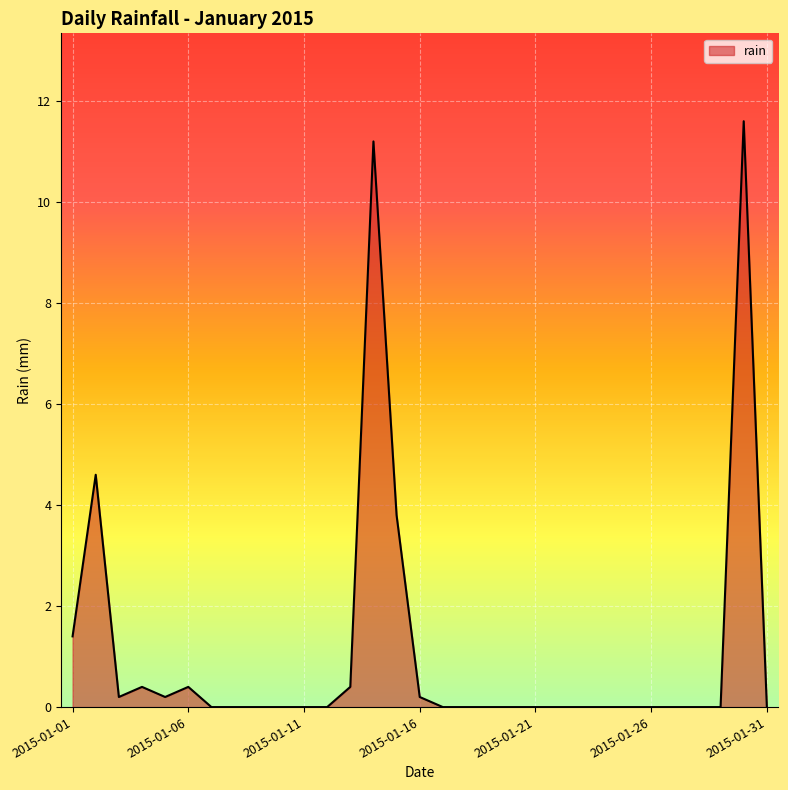

What is the difference between the maximum and minimum values?

11.6